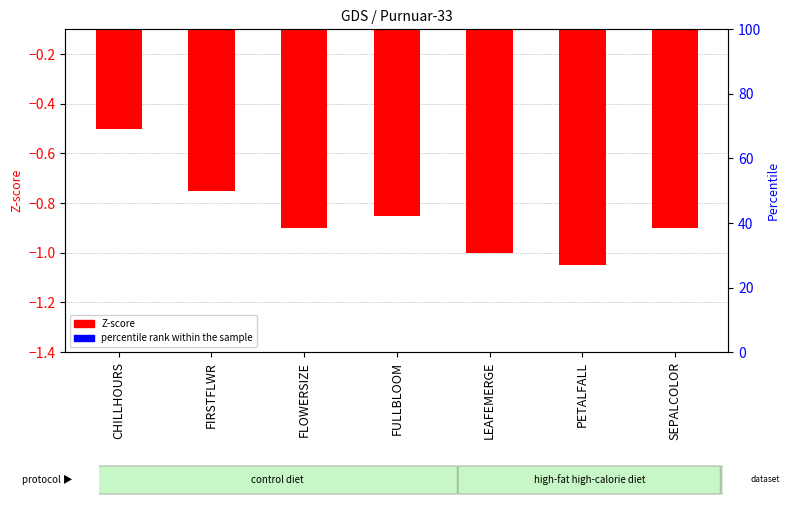

Which series contains the lowest Y value?

Z-score